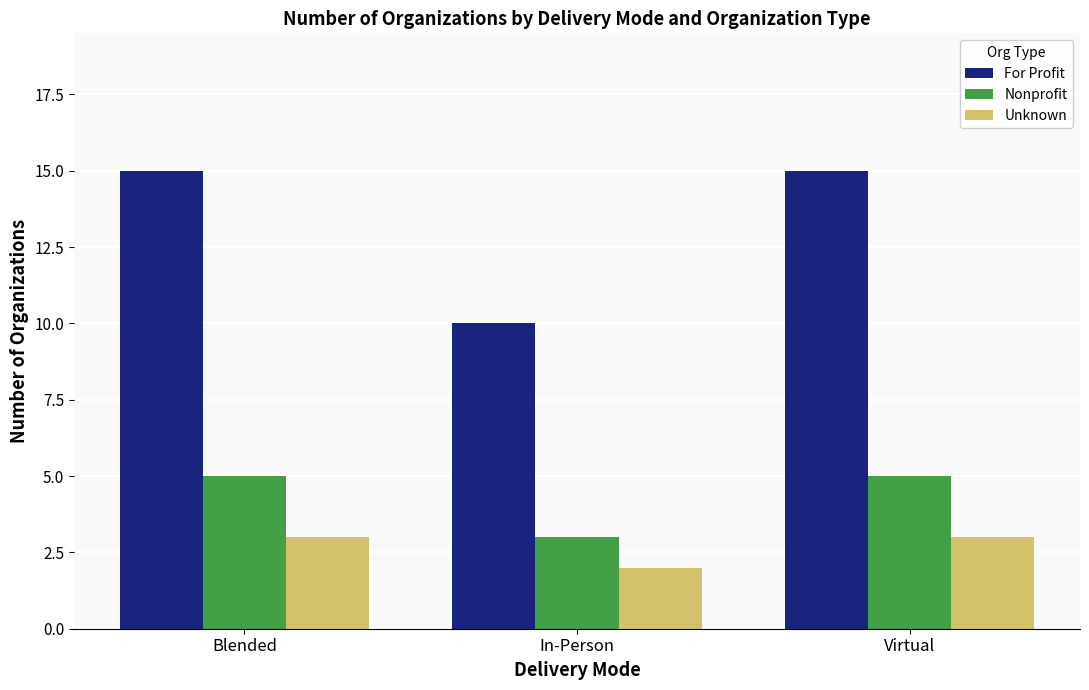

How many series are shown in this chart?

3